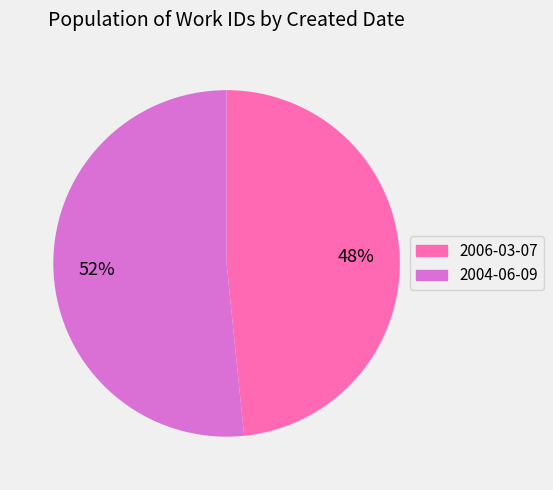

To the nearest percent, what is the combined percentage of 2004-06-09 and 2006-03-07?

100%